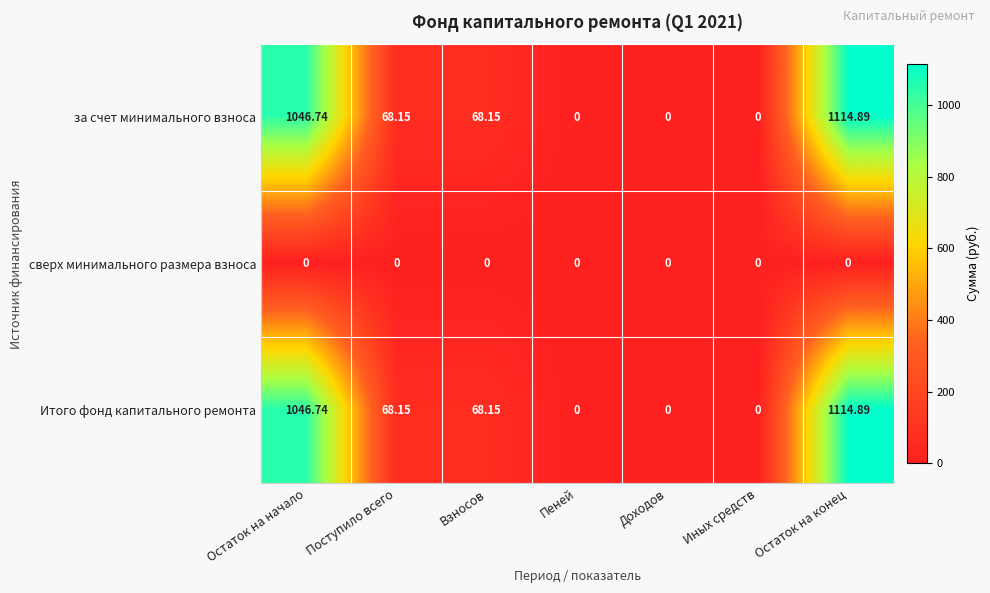

What is the difference between the highest and lowest values at Поступило всего?

68.2